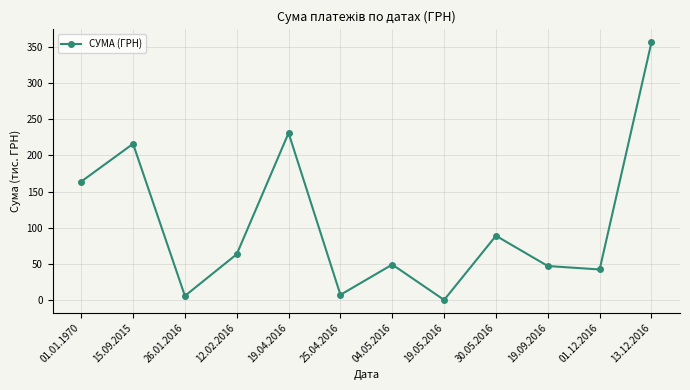

What is the sum of the values at 25.04.2016 and 30.05.2016?

96.7